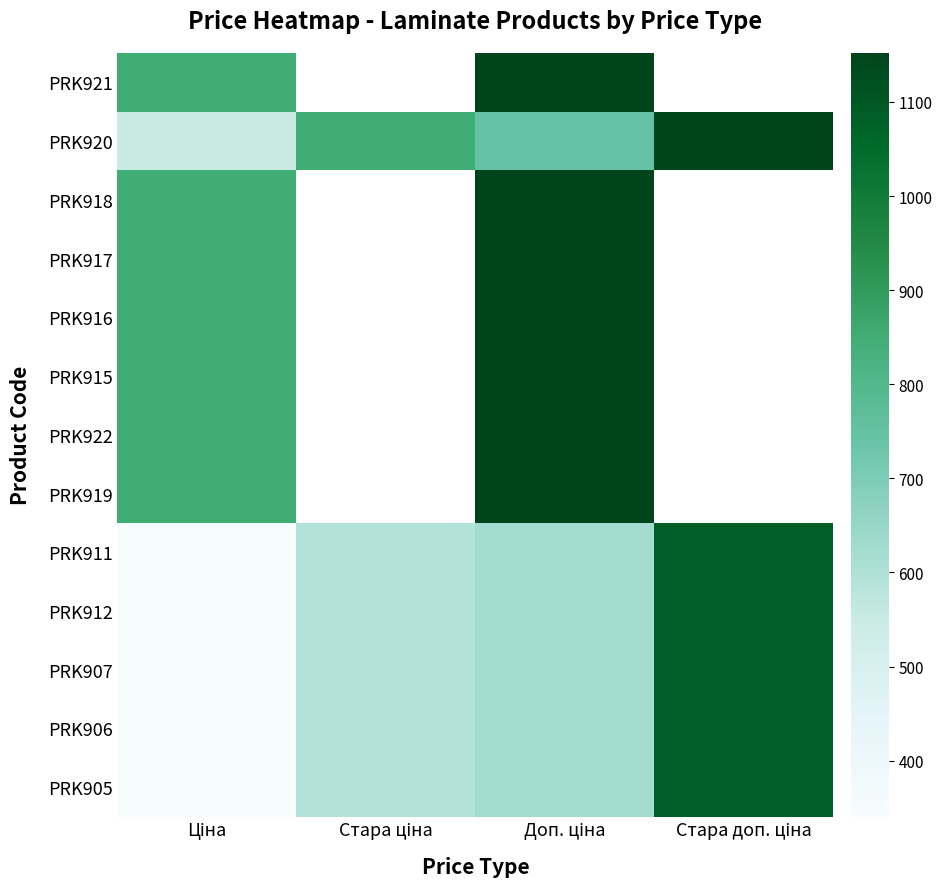

Is it true that PRK920 equals 552.6 at Ціна?

True